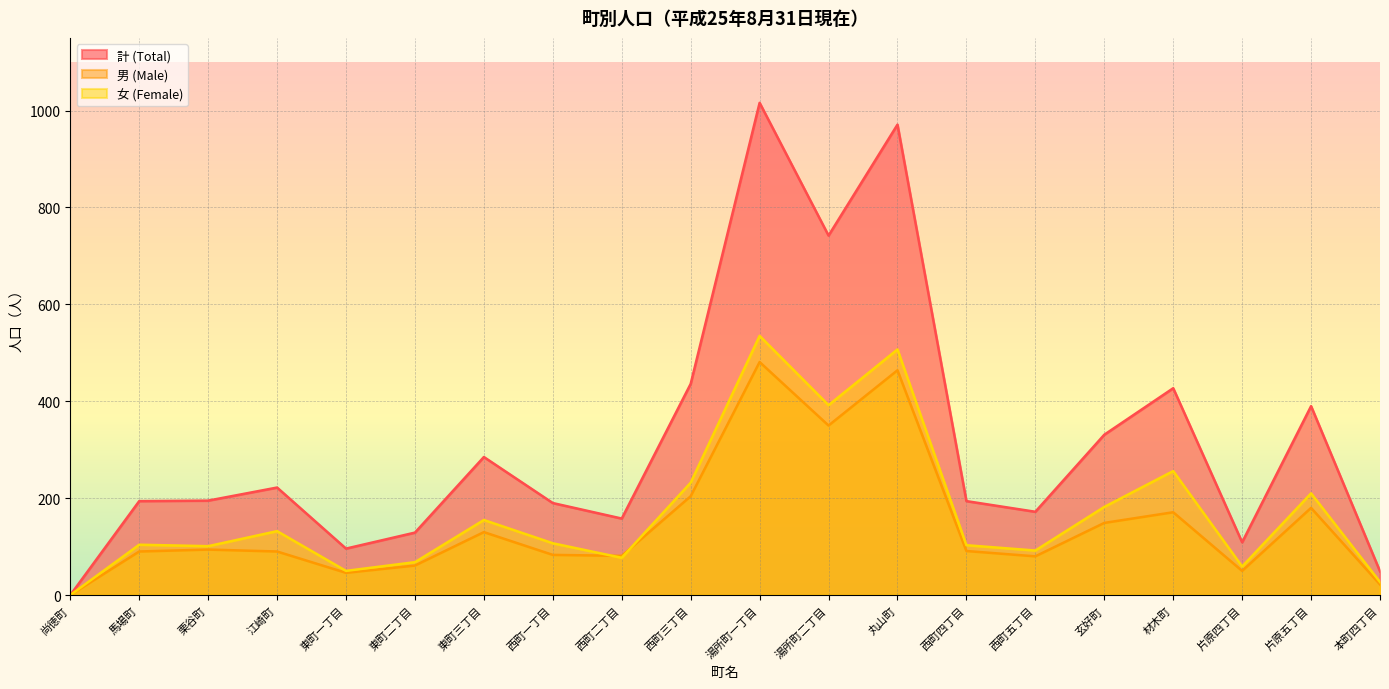

Which category has the lowest value across all series?

尚徳町